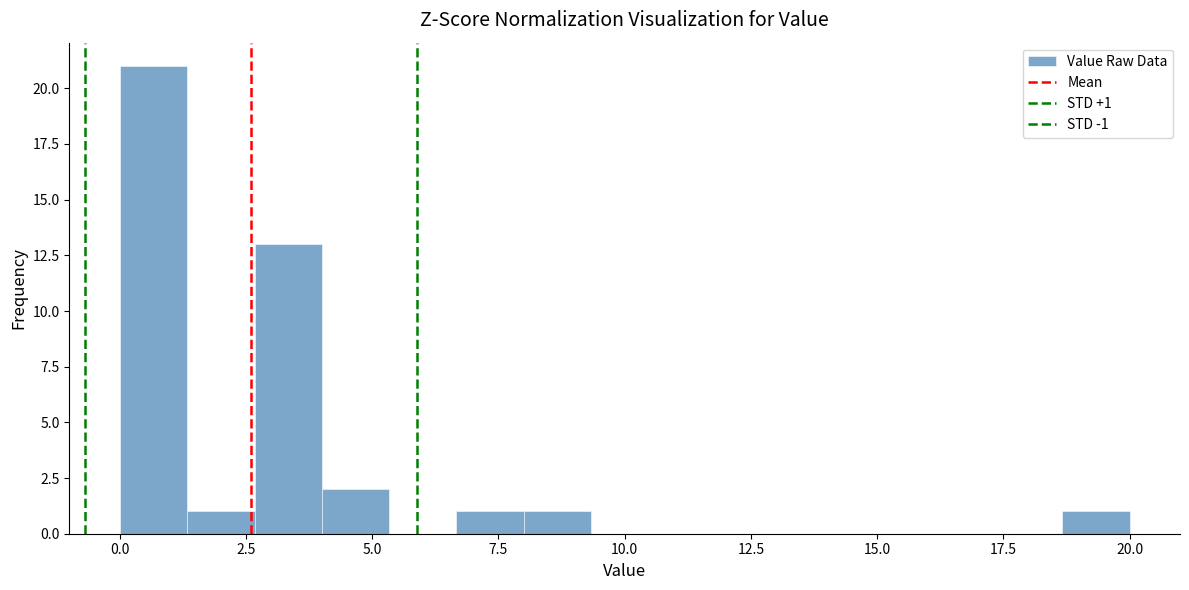

Read against the x-axis, roughly where is the centre of the tallest bar?

0.5